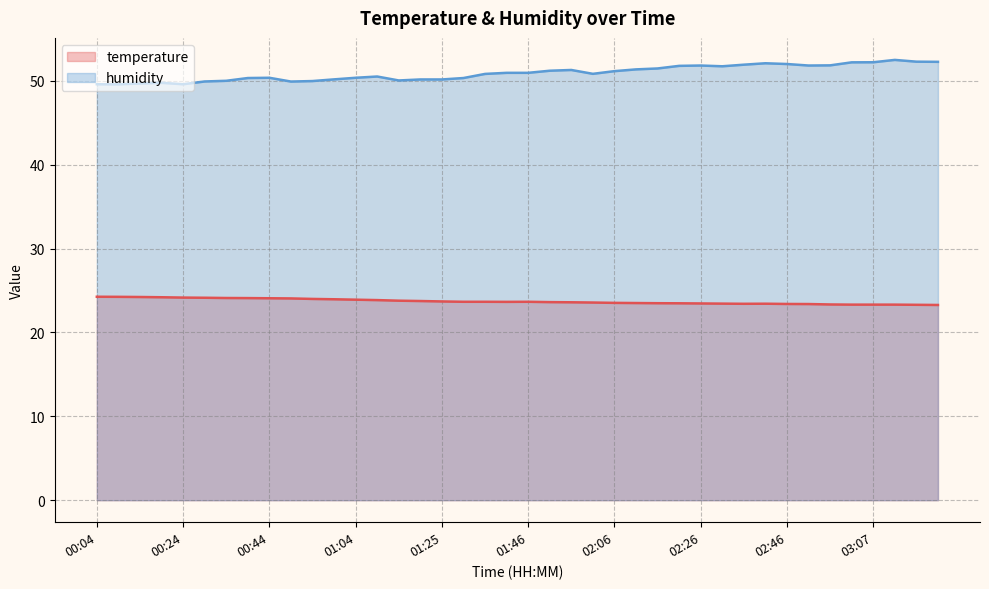

Which series has the widest spread of values?

humidity